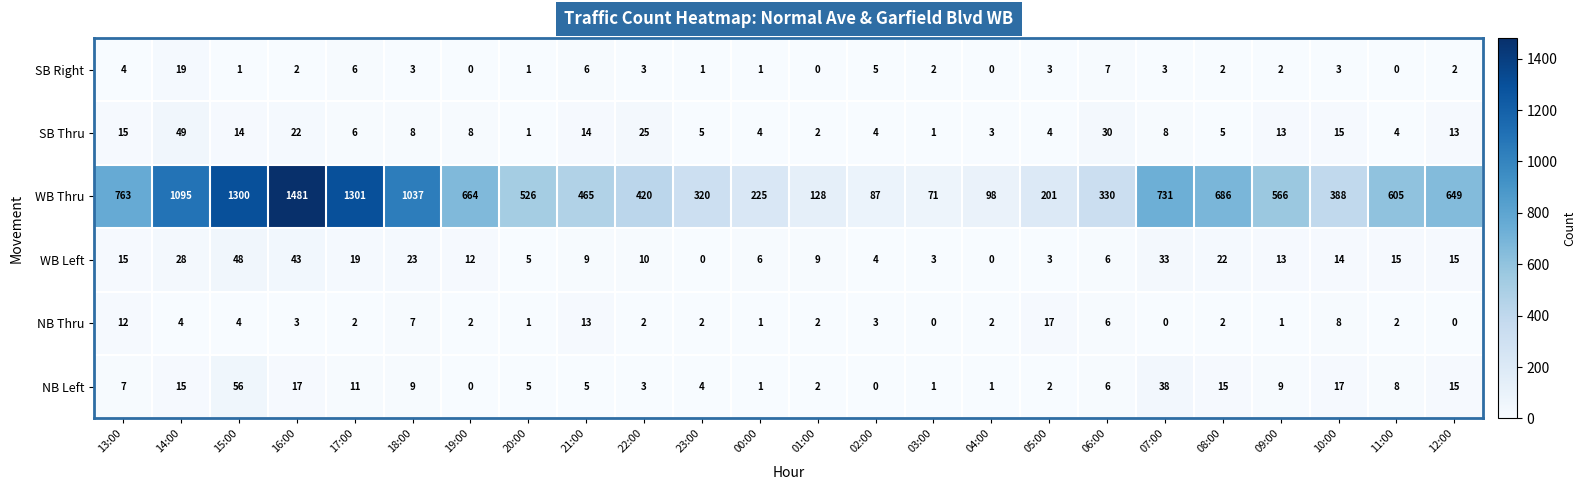

What is the average value of the SB Right series?

3